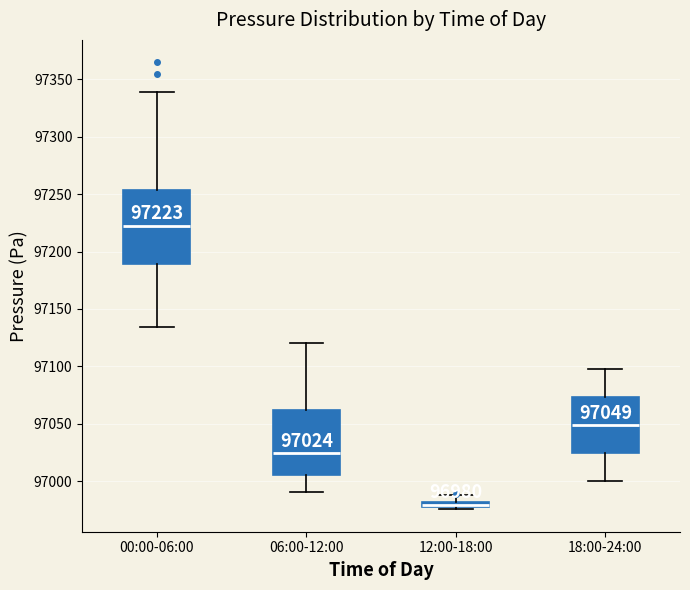

Which box's median line is the lowest?

12:00-18:00